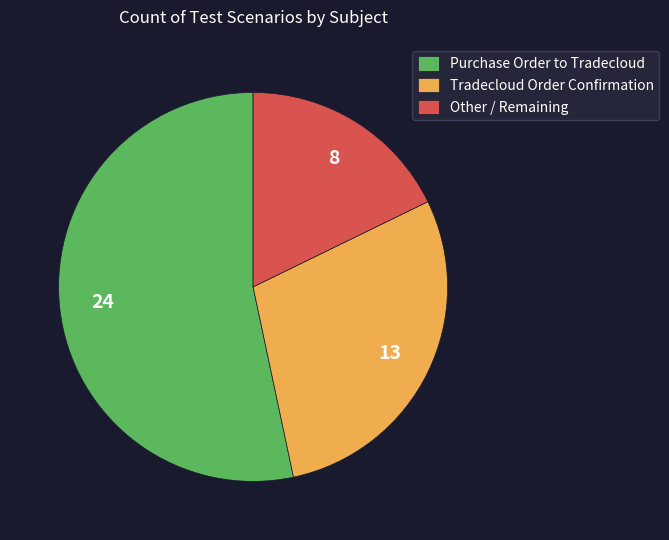

Approximately how many times larger is the value at Purchase Order to Tradecloud compared to Tradecloud Order Confirmation?

1.8